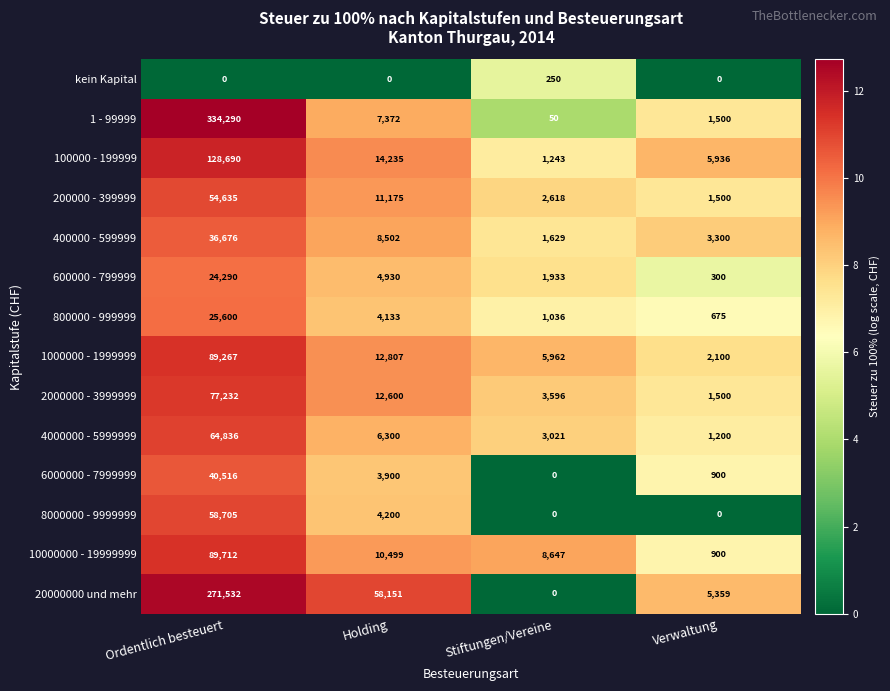

Where does the 400000 - 599999 series first go above 8502?

Ordentlich besteuert